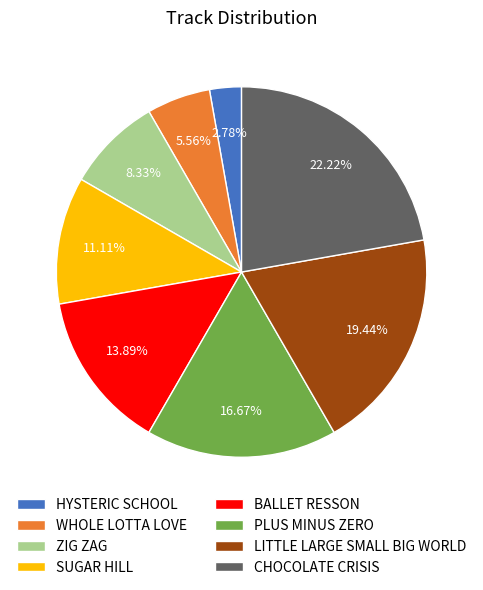

To the nearest percent, what is the average slice percentage?

12%